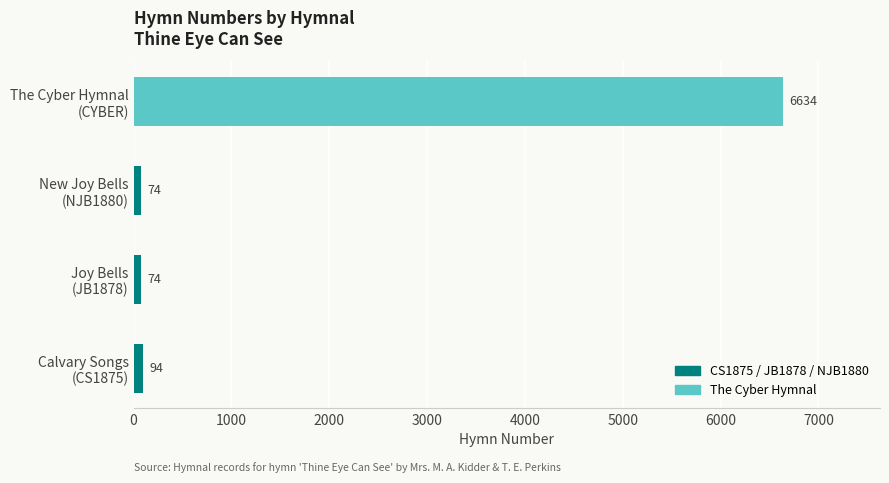

How many data points are less than 94?

2